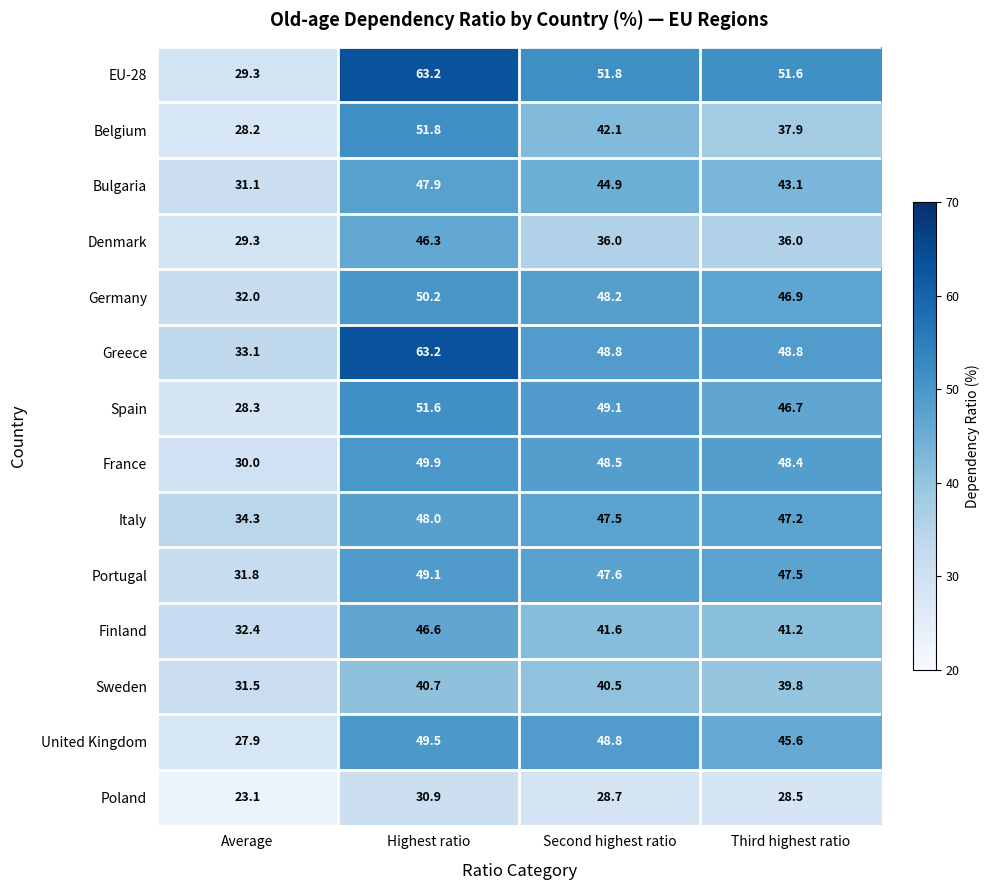

True or false: Poland has a value of 23.1 at Average.

True